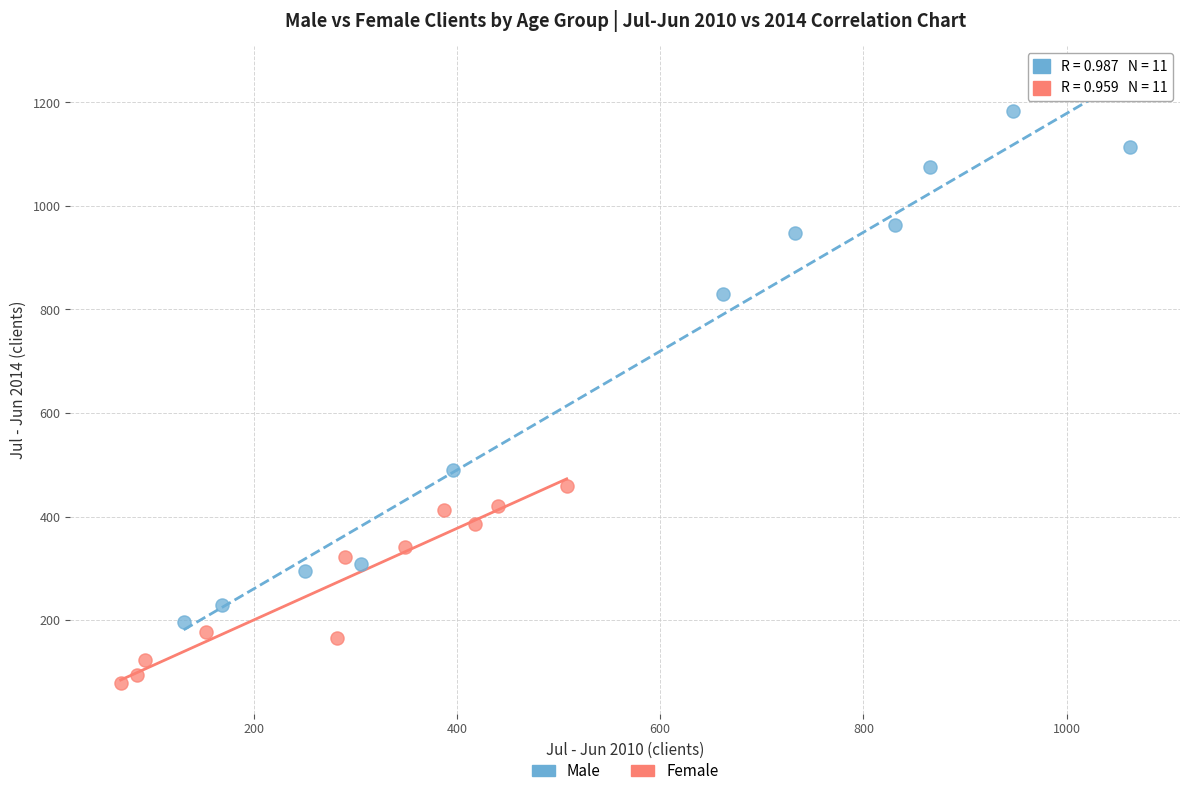

Which series reaches the maximum Y coordinate?

Male